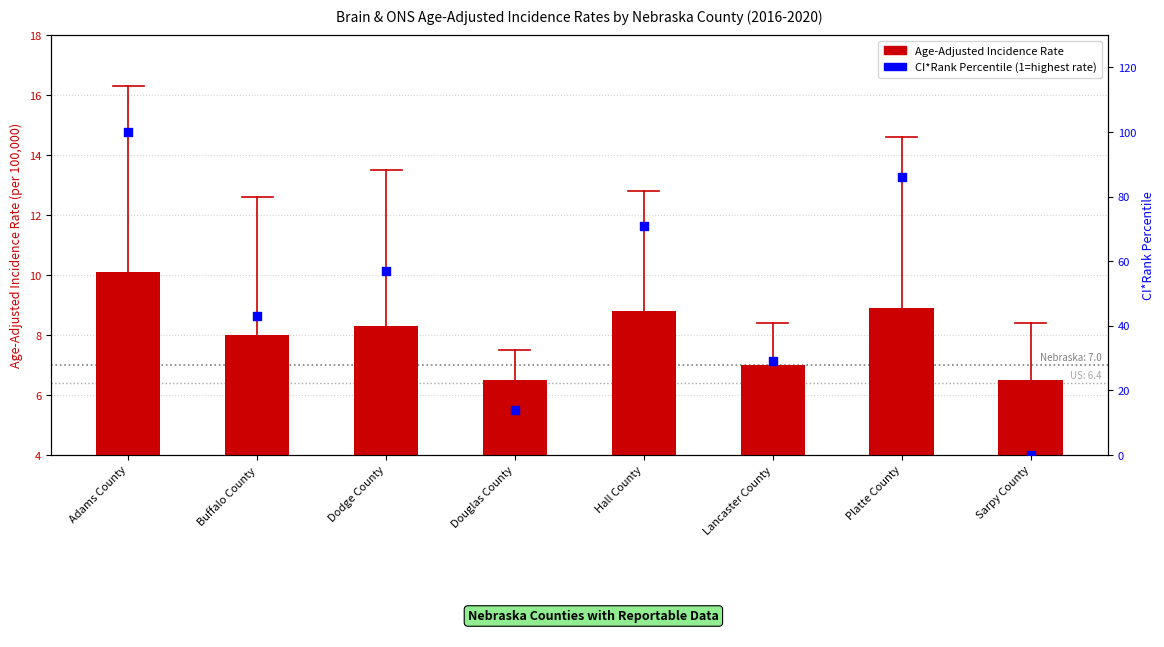

Which series reaches the maximum Y coordinate?

CI*Rank Percentile